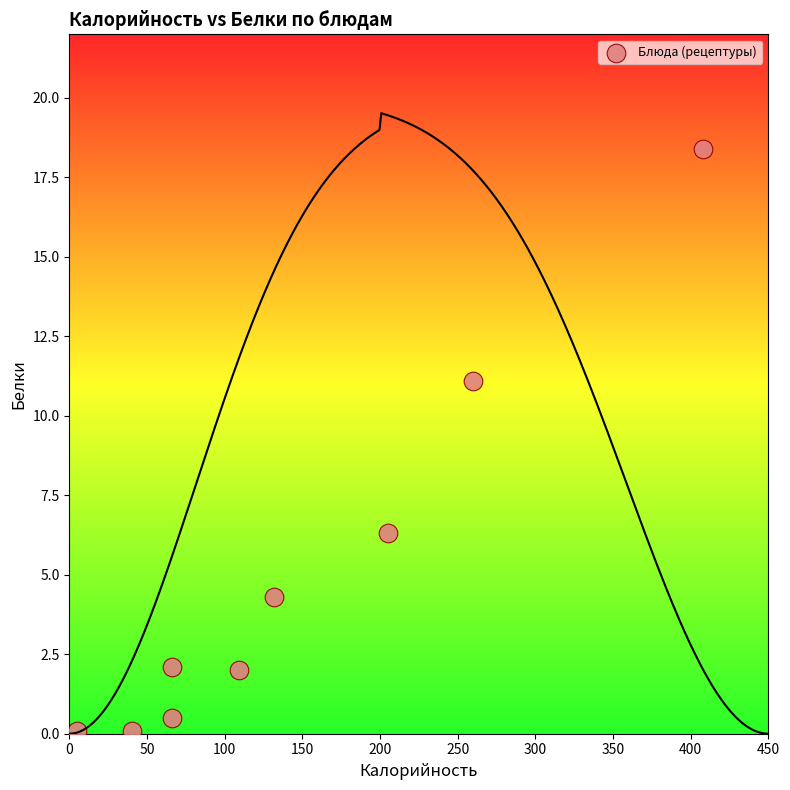

What is the range of X values (max minus min)?

402.8